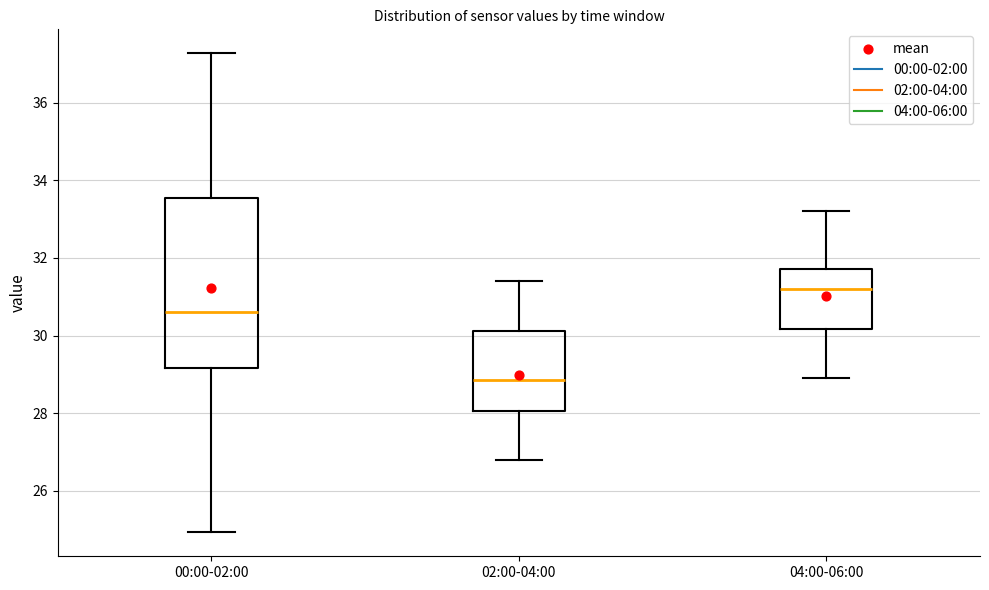

Where is the lower edge of the box for 04:00-06:00 on the y-axis? The values are not printed on the chart, so give them approximately, as read against the axis.

30.2